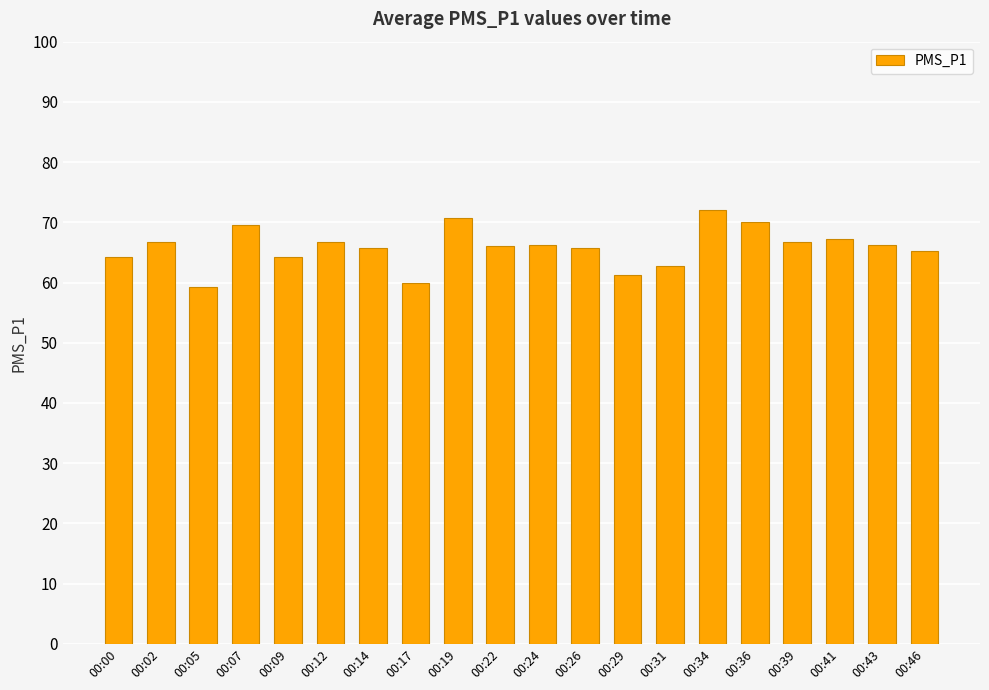

Are the bars grouped side by side (vs. stacked)?

No